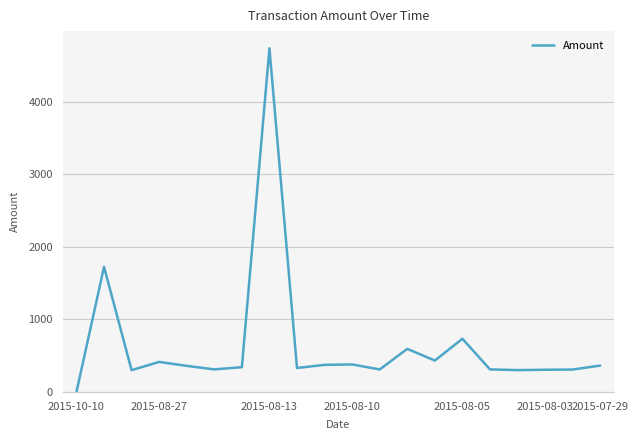

What is the difference between the maximum and minimum values?

4738.0